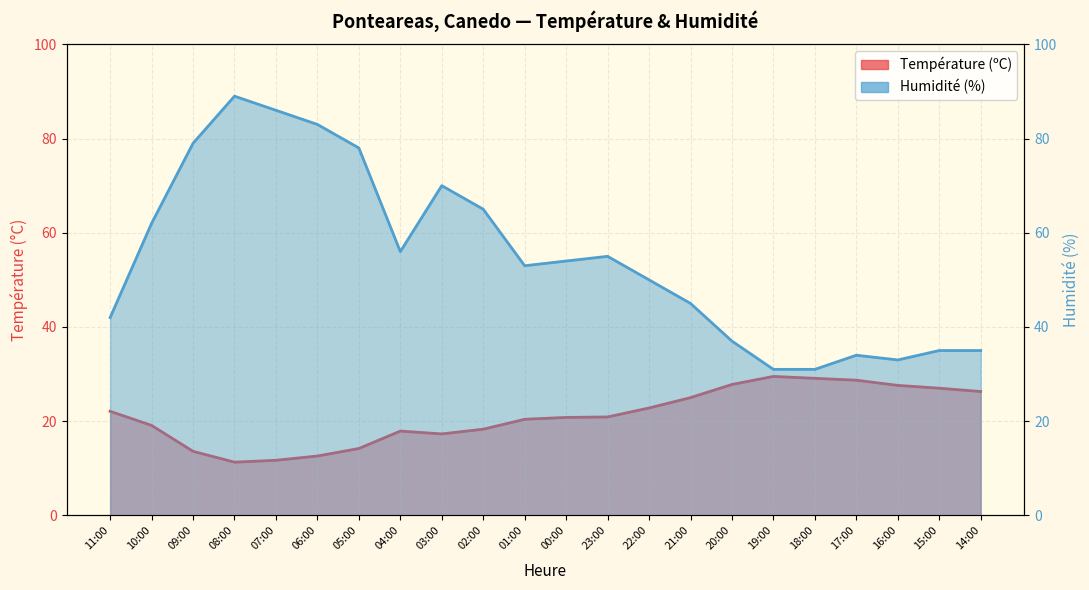

How many data points does each series have?

22